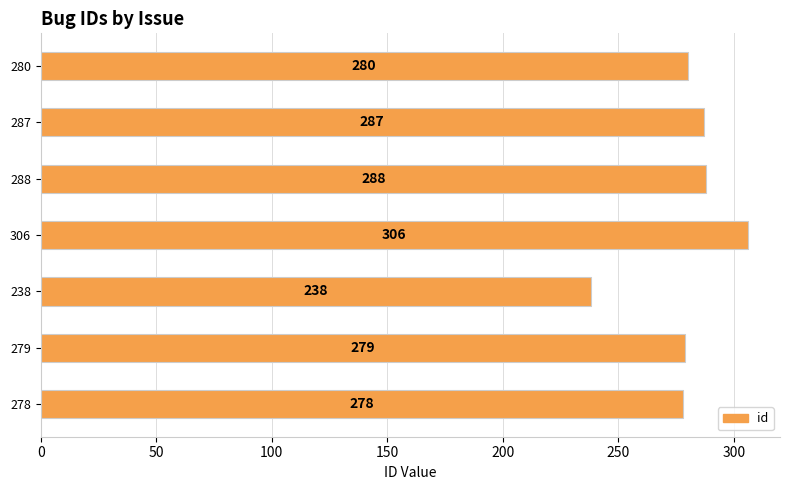

At which category does the chart reach its minimum across all series?

238